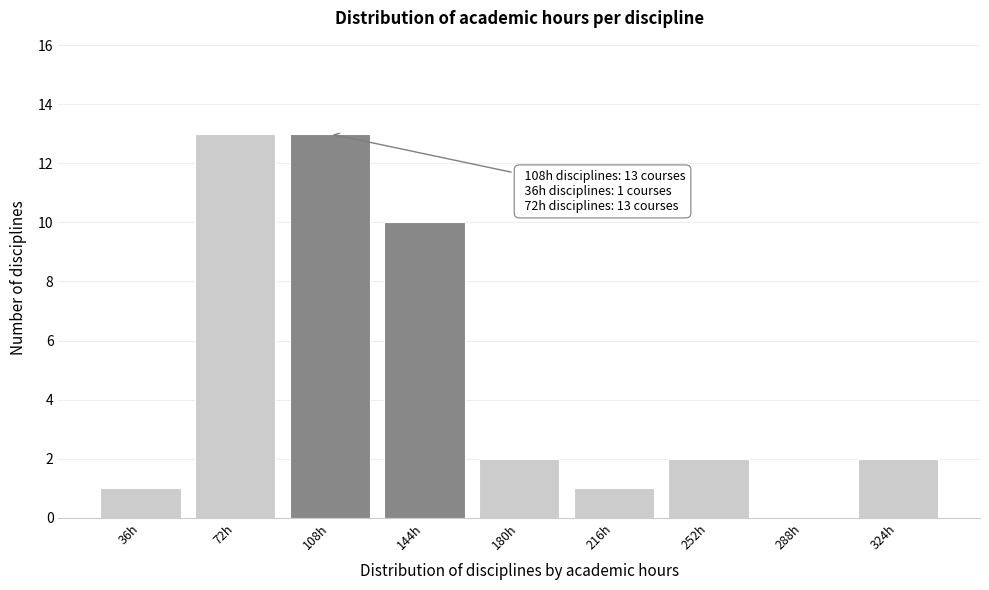

Reading left to right, extract all data points from this chart.

36h=1	72h=13	108h=13	144h=10	180h=2	216h=1	252h=2	288h=0	324h=2